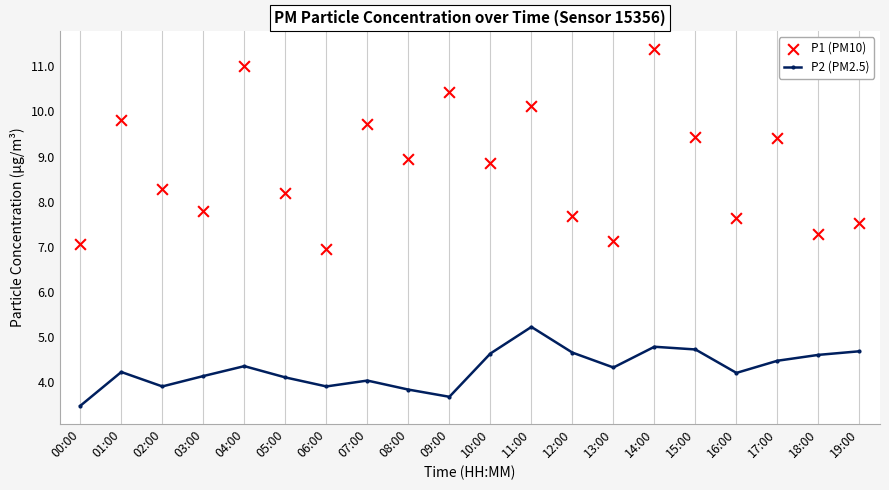

Which series reaches the minimum Y coordinate?

P2 (PM2.5)